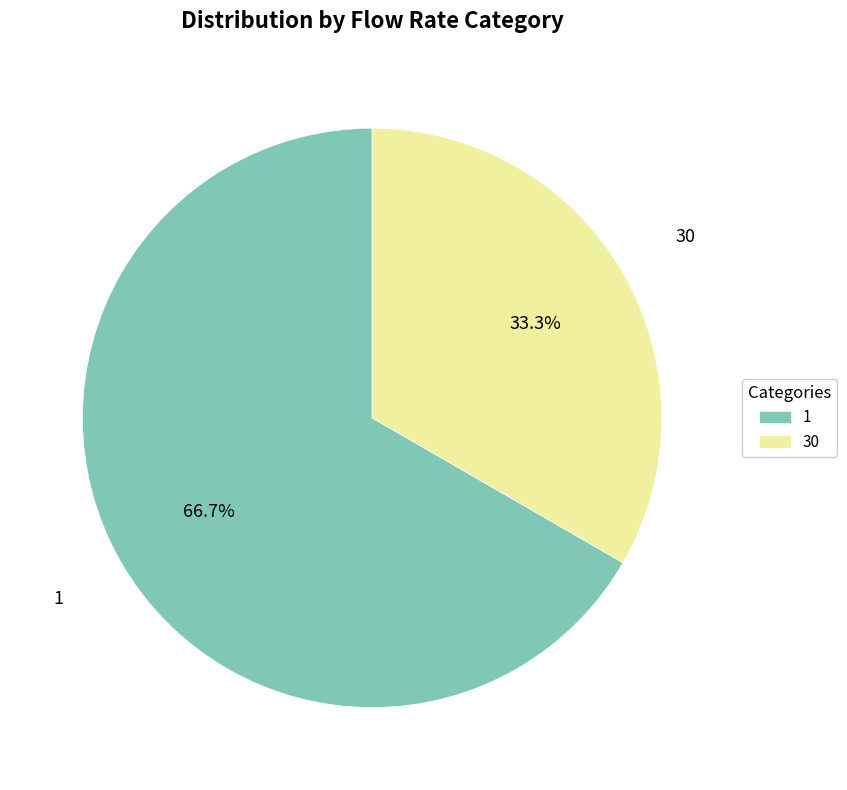

How many segments does this pie chart have?

2